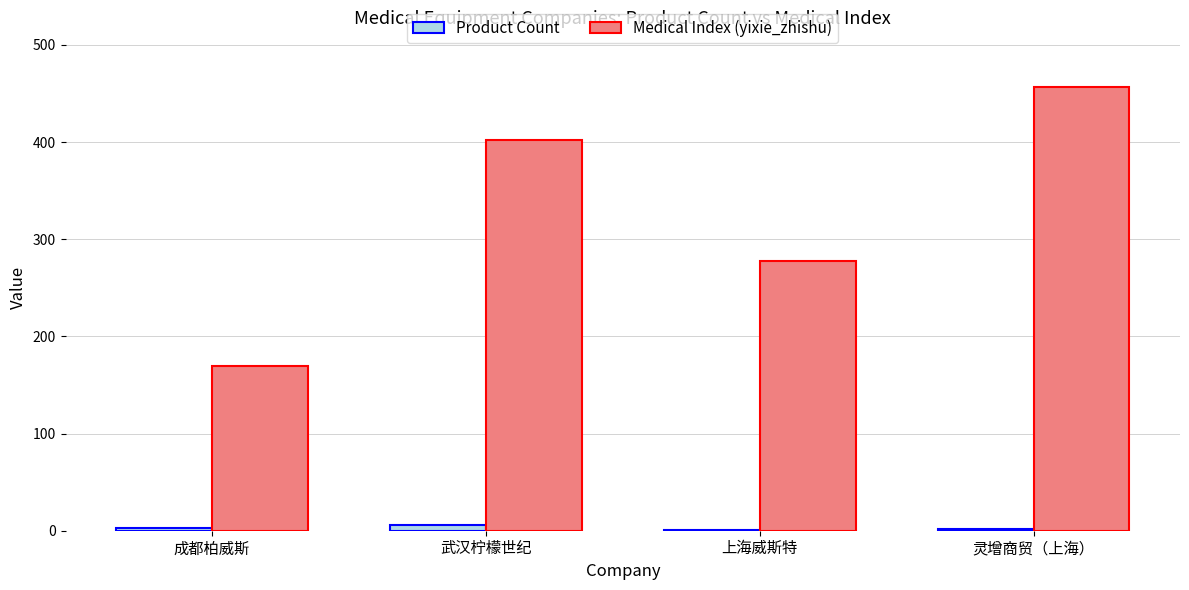

At which label is Medical Index (yixie_zhishu) closest to 313?

上海威斯特